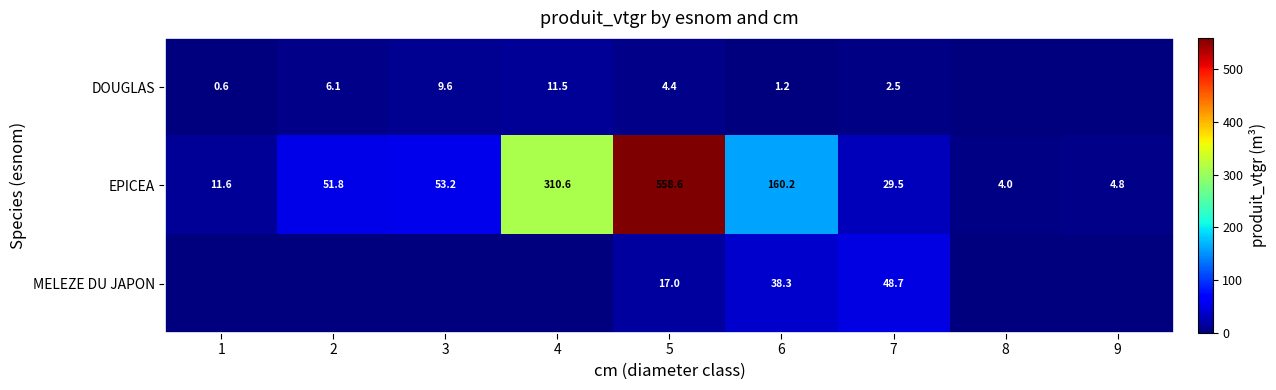

What is the total value across all series at 2?

57.9